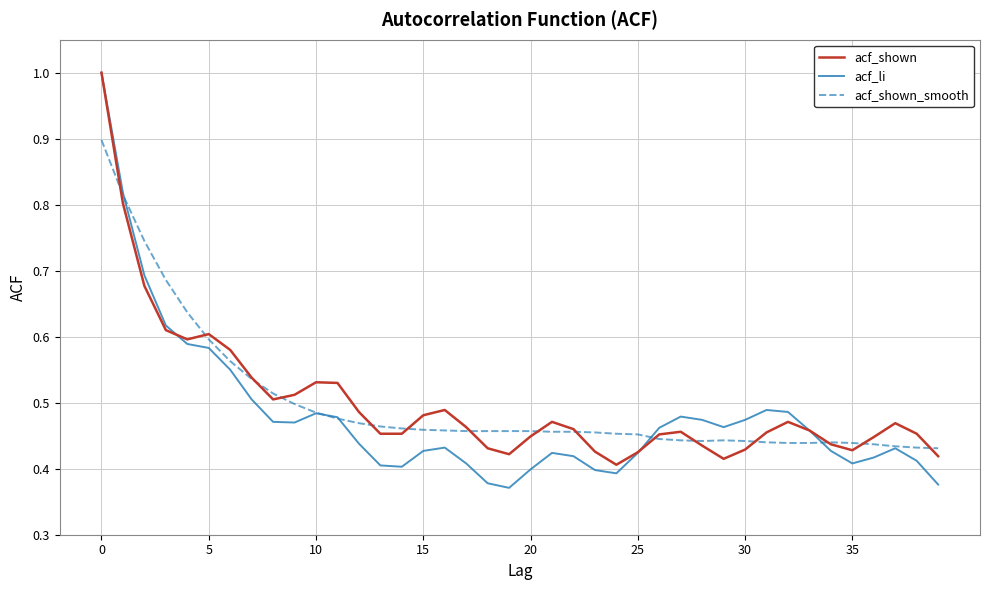

Which series has the widest spread of values?

acf_li